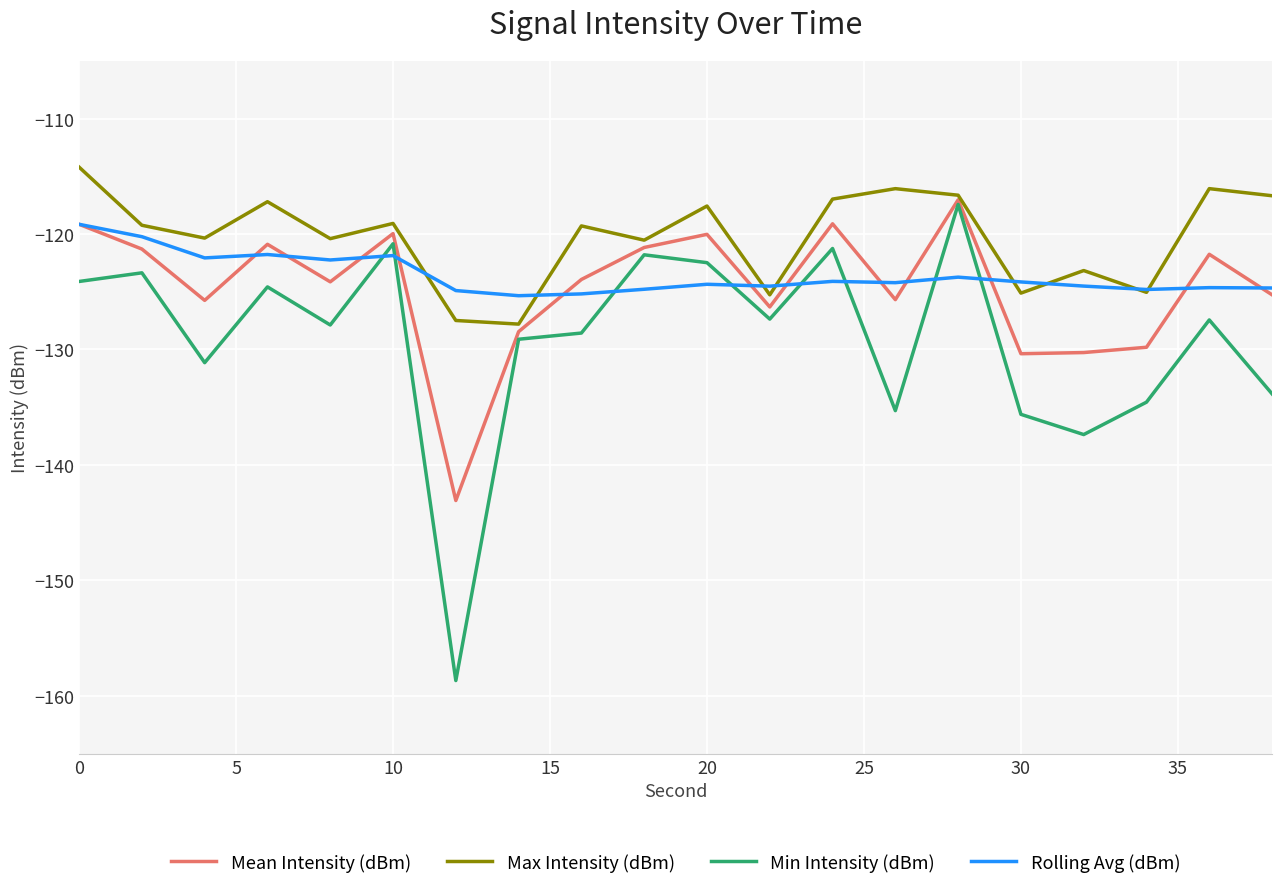

Which series has the largest total across all categories?

Max Intensity (dBm)